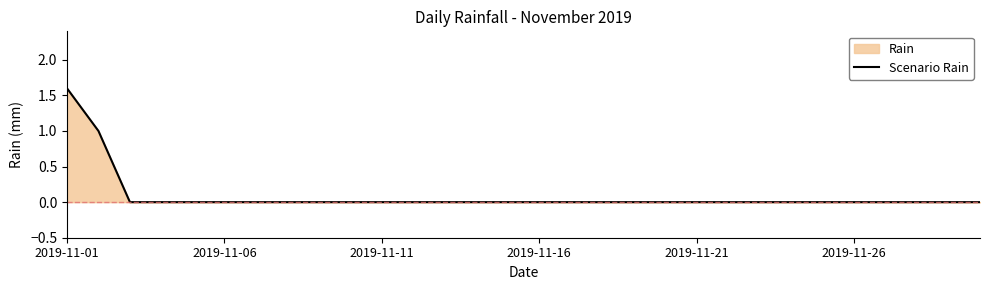

The value at 2019-11-06 is 0.7. True or false?

False